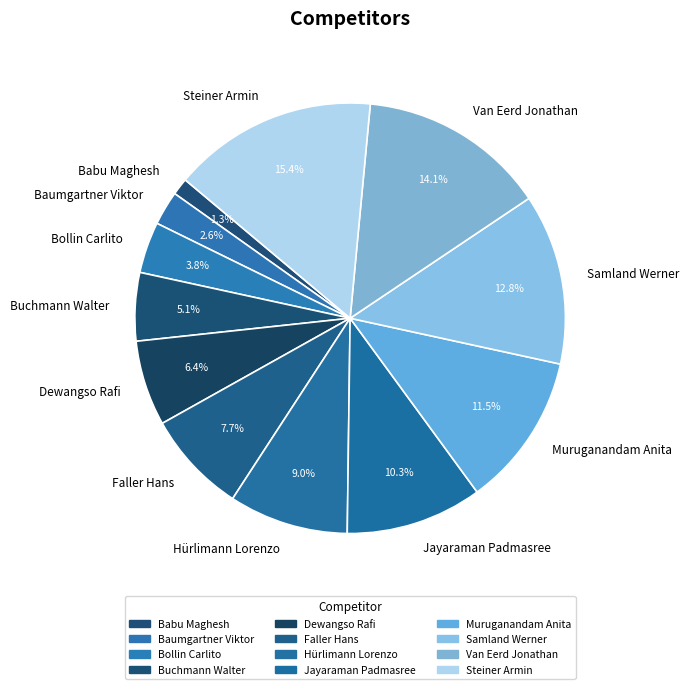

Count the number of slices in the pie.

12